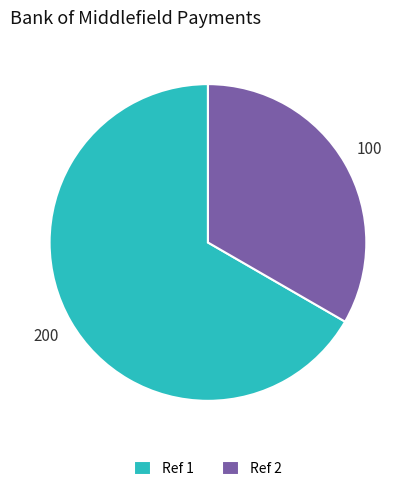

Rank the categories by value from lowest to highest.

Ref 2, Ref 1